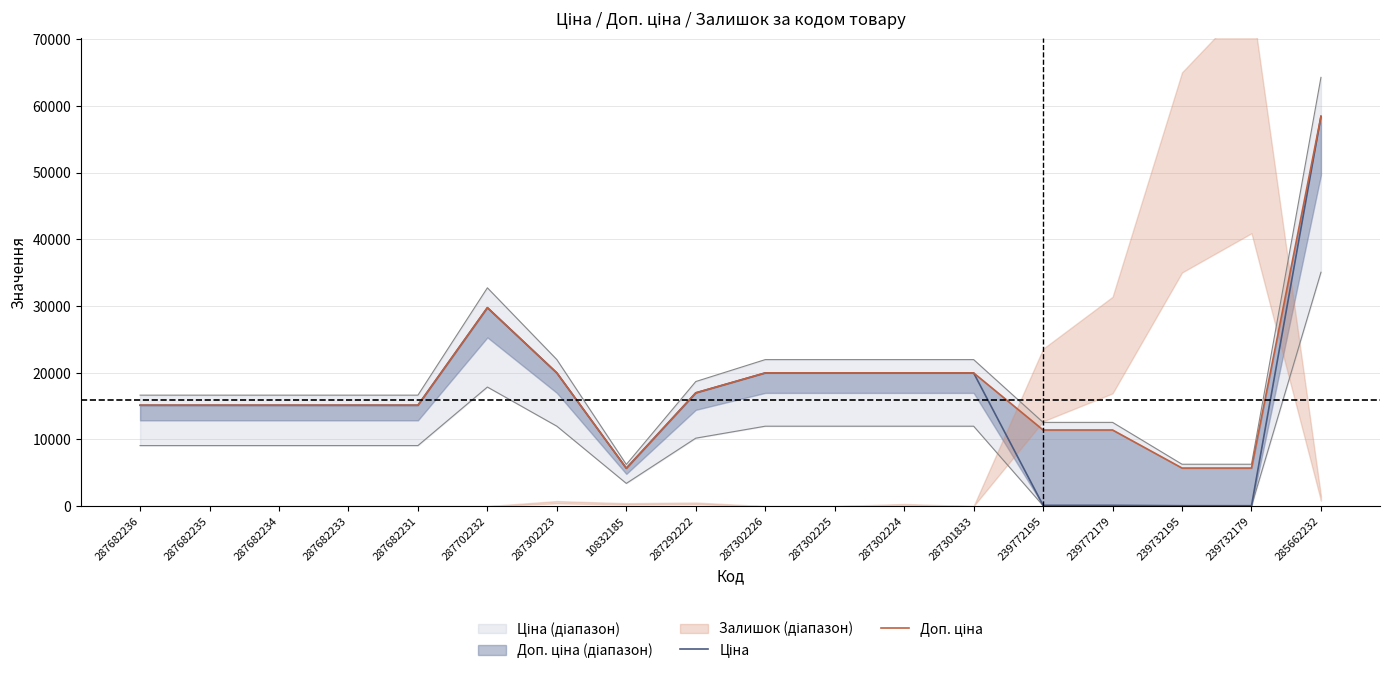

How many lines are shown in the chart?

2